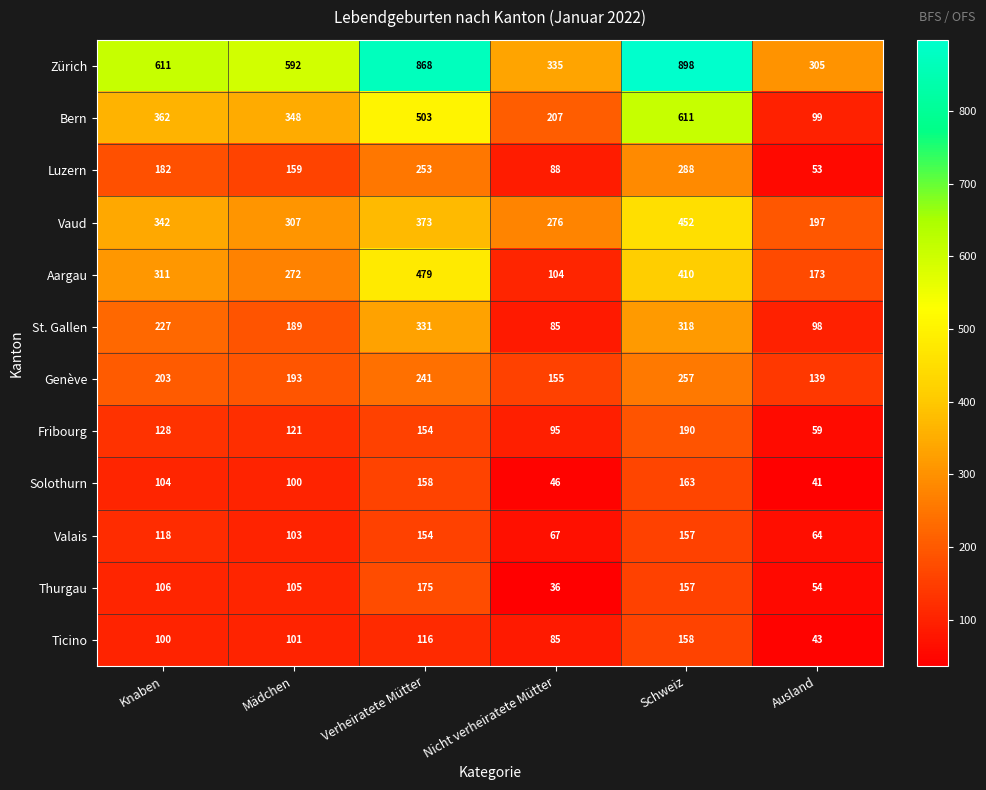

What is the approximate value of Solothurn at Ausland?

41